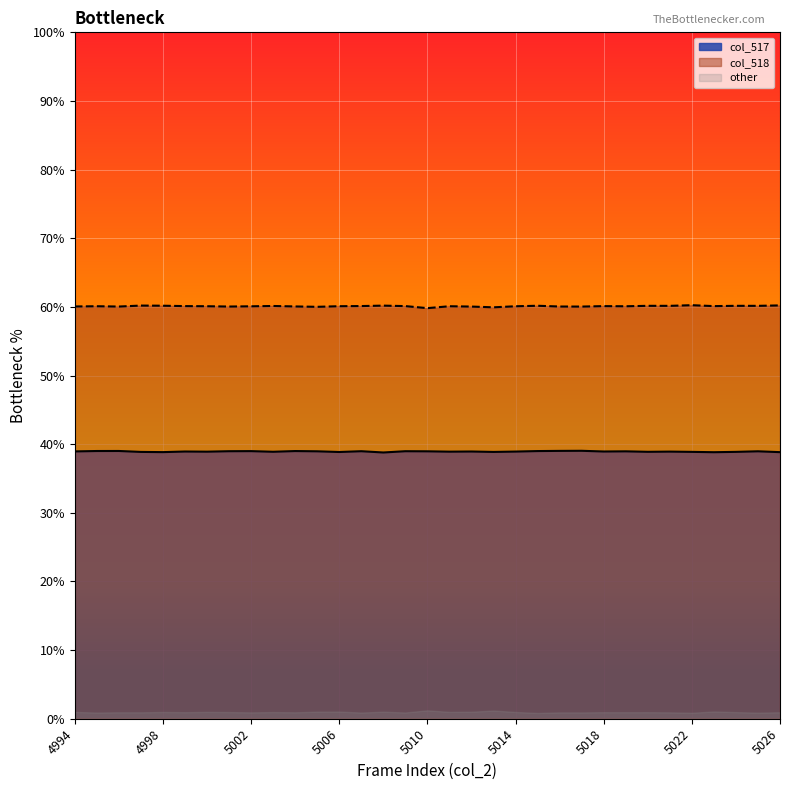

Between 5021 and 5014, which is larger?

5014